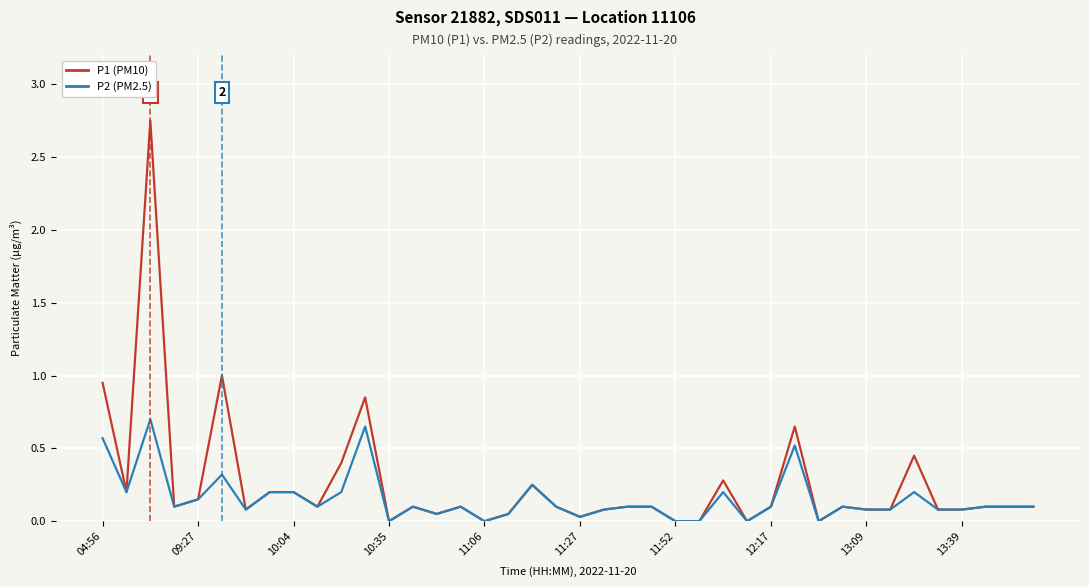

Which series has the largest range (max minus min)?

P1 (PM10)